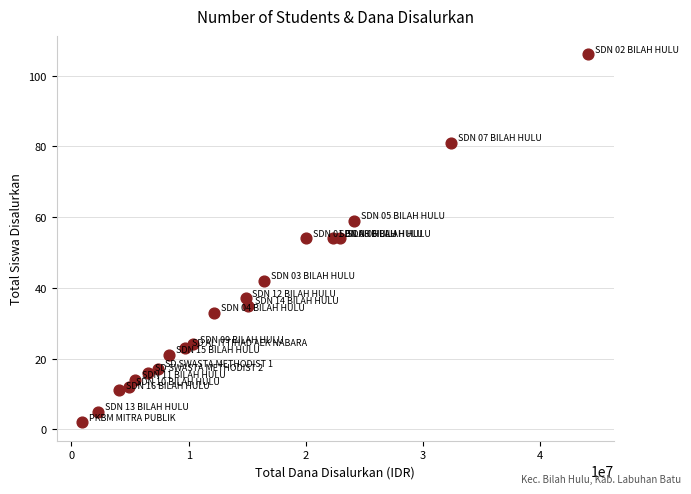

What is the range of Y values (max minus min)?

104